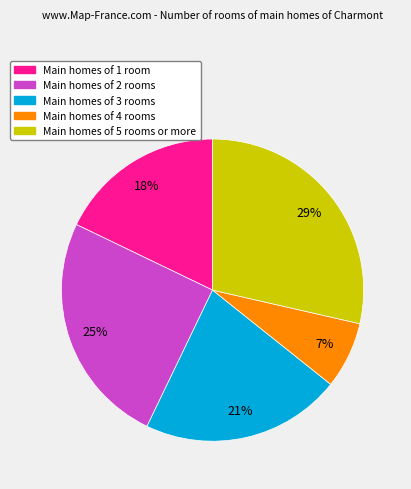

Does any single category account for the majority?

No